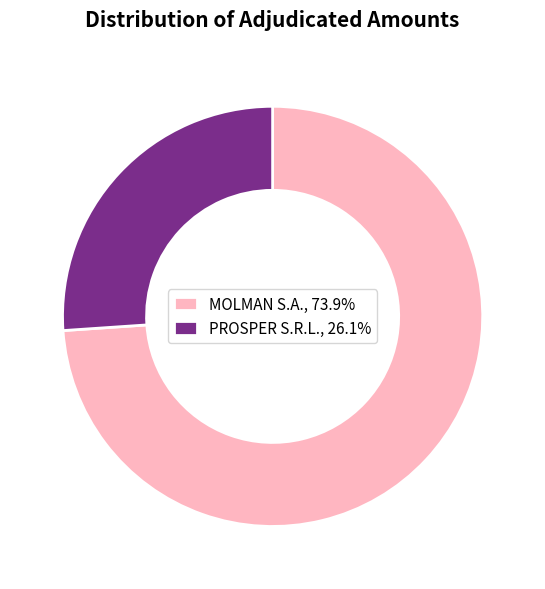

Combined, do MOLMAN S.A., 73.9% and PROSPER S.R.L., 26.1% account for over 50%?

Yes